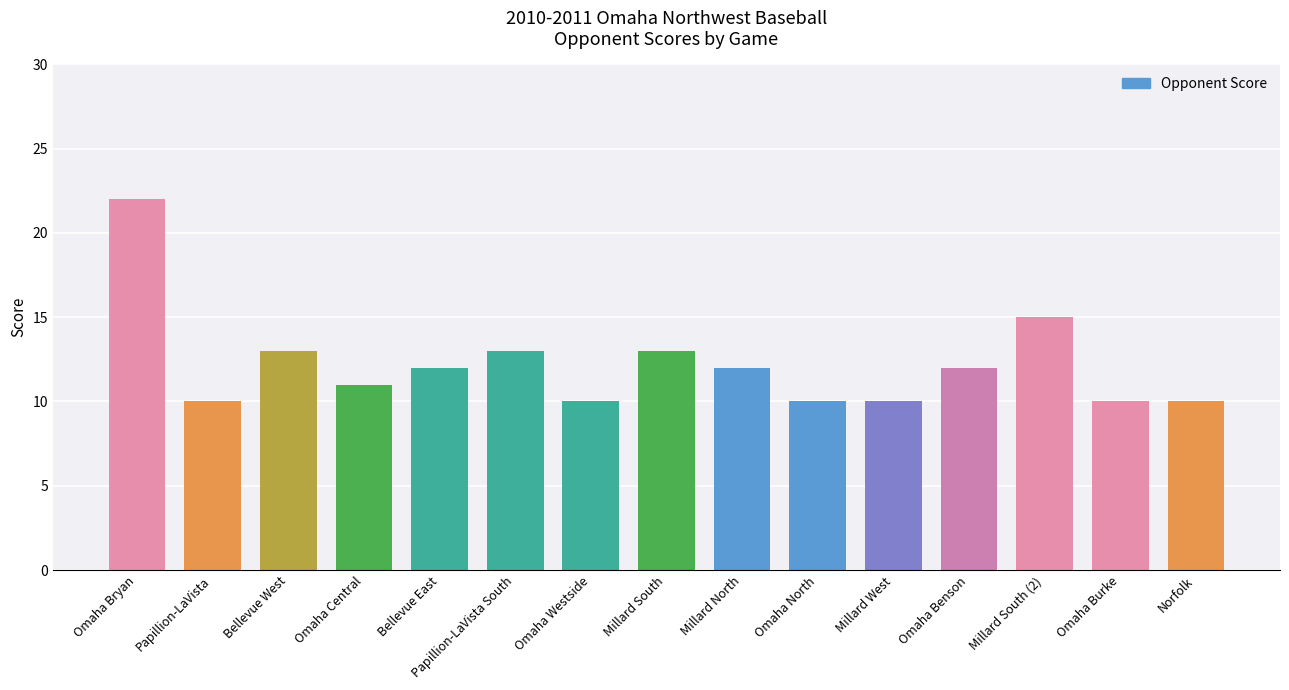

What is the greatest value displayed?

22